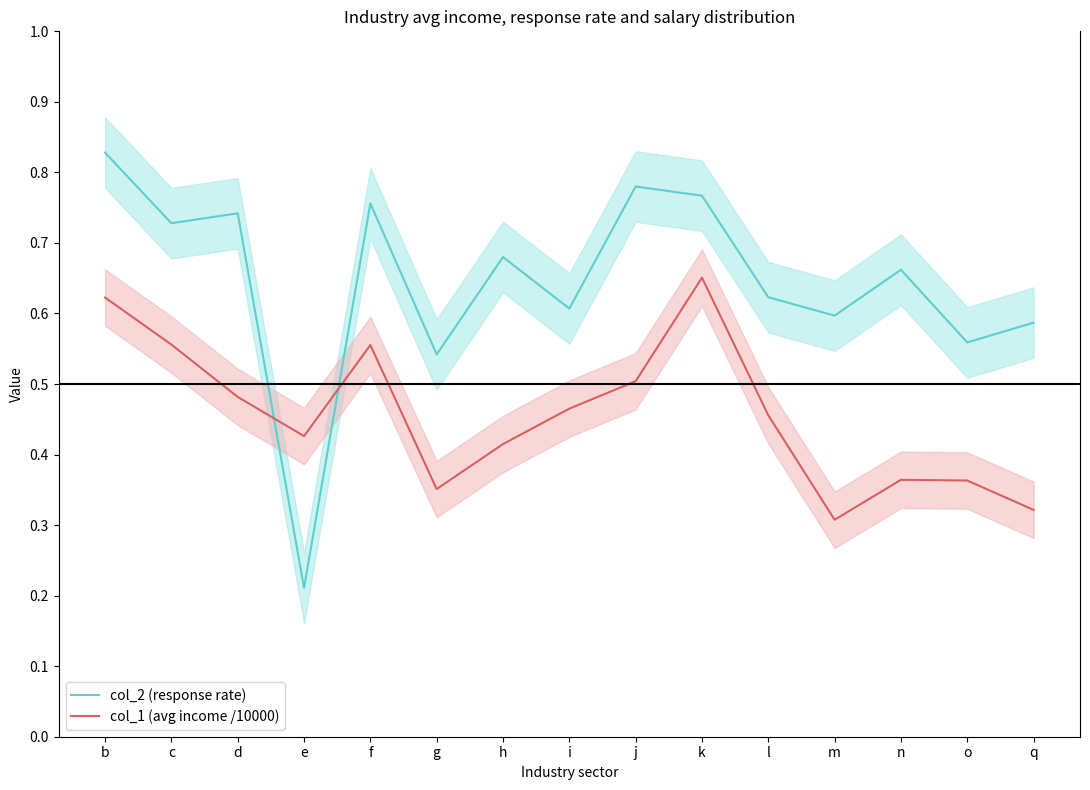

What is the lowest value of the col_1 (avg income /10000) series?

0.3